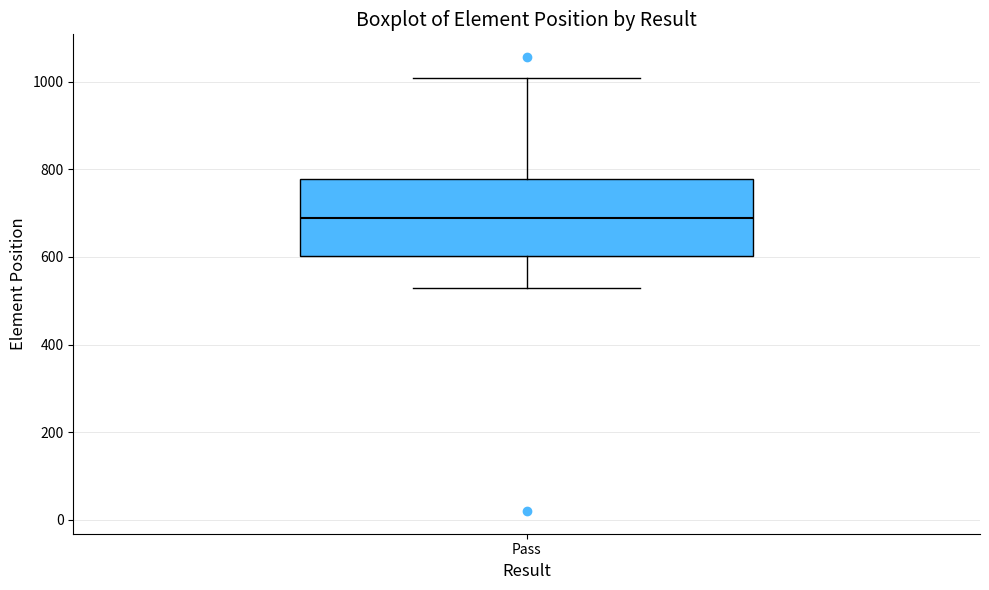

Transcribe this box plot: give where the median line is, the range the box spans, and where the two whiskers end, as read against the y-axis. The values are not printed on the chart, so give them approximately, as read against the axis.

median 680, box 600 to 780, whiskers 520 to 1000